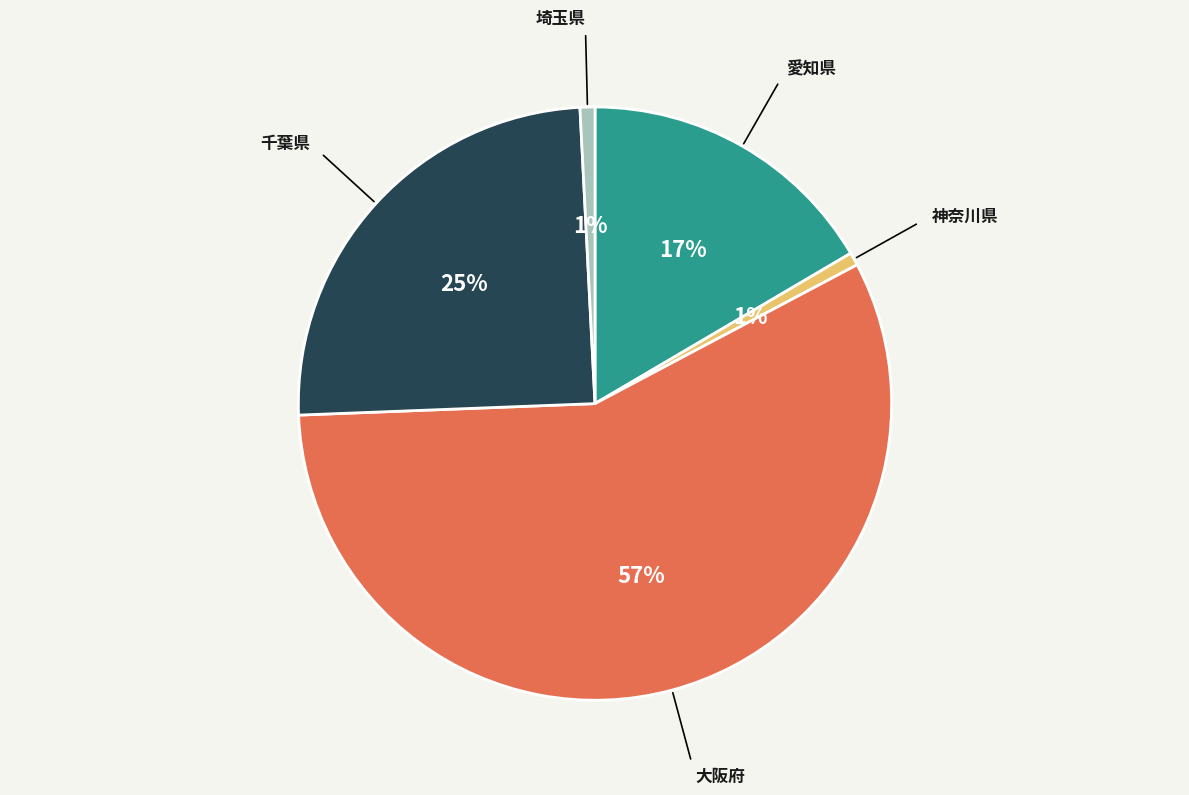

How many slices are in this pie chart?

5